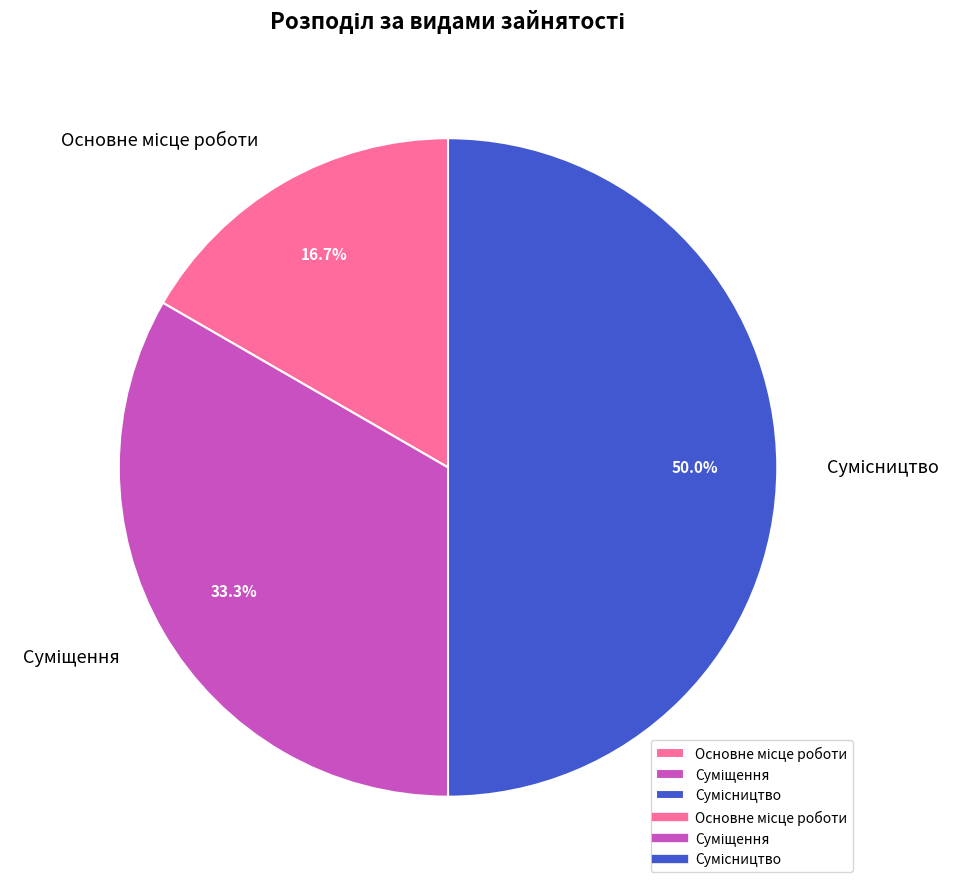

True or false: Основне місце роботи accounts for 8% of the total.

False